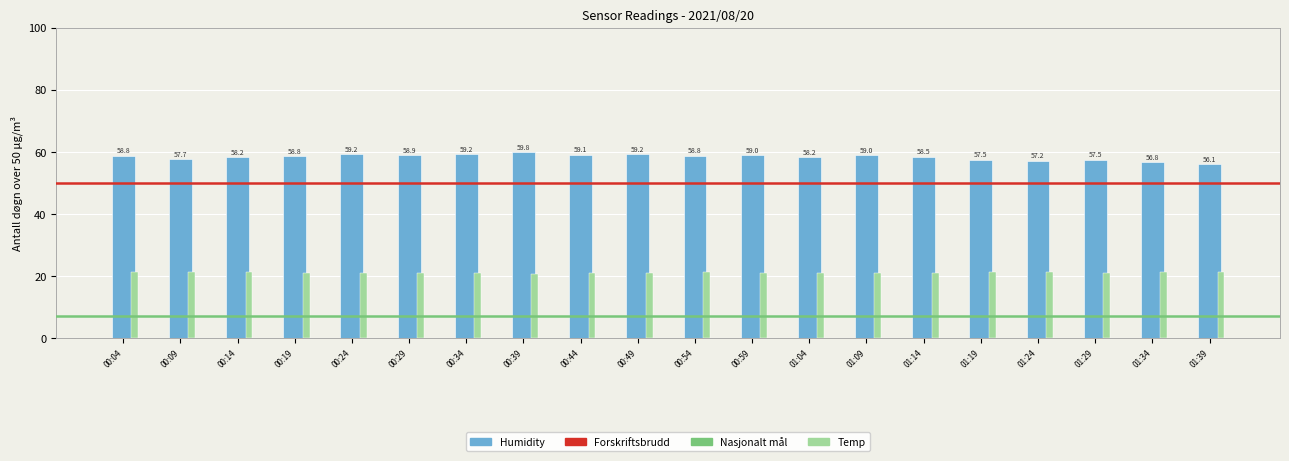

The value of Temp at 00:39 is 20.8. True or false?

True